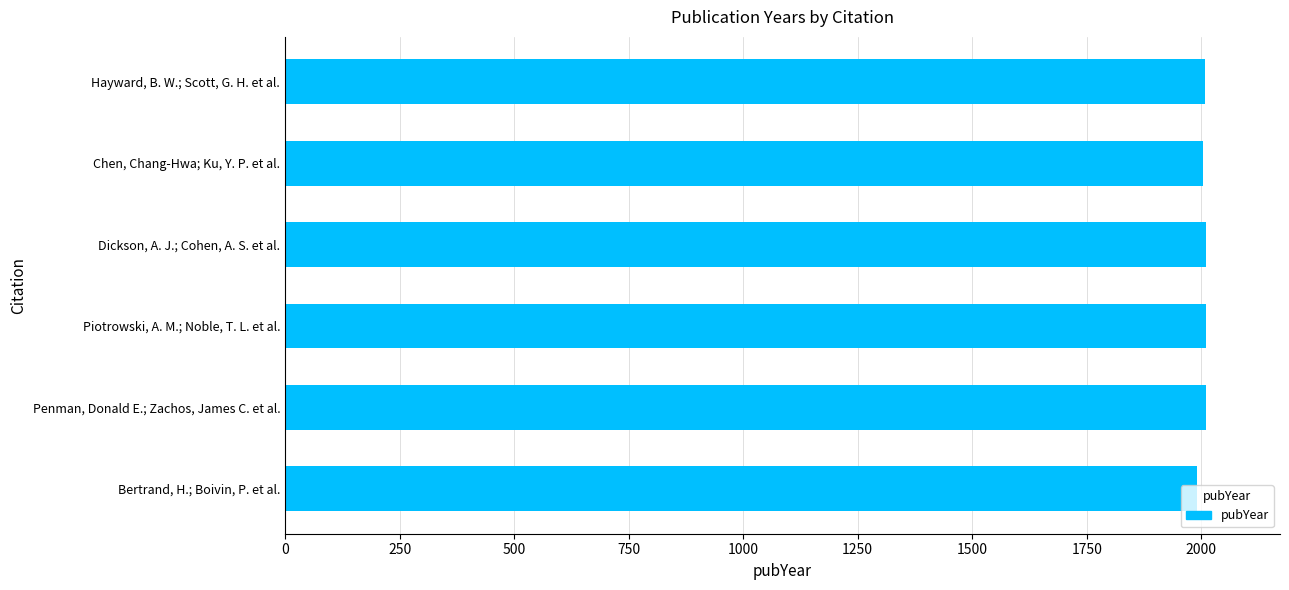

What is the ratio of the value at Piotrowski, A. M.; Noble, T. L. et al. to the value at Hayward, B. W.; Scott, G. H. et al.?

1.0